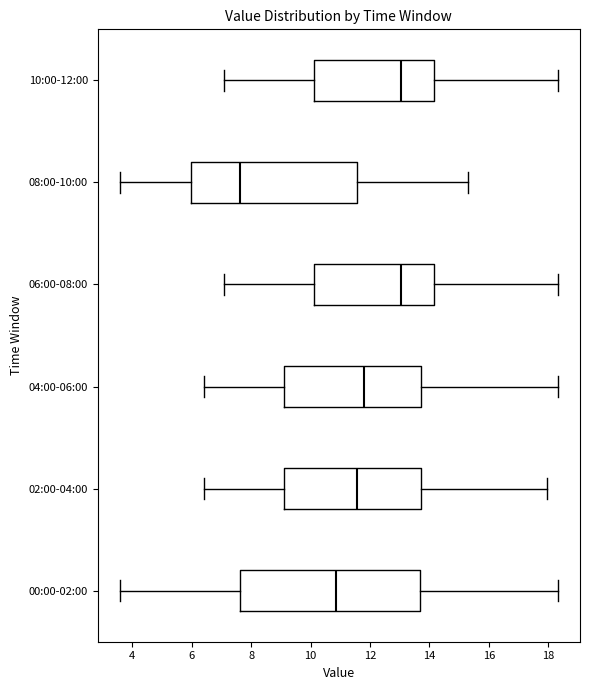

Reading bottom to top, read every box against the x-axis: the position of its median line, the range the box covers, and the ends of its whiskers. The values are not printed on the chart, so give them approximately, as read against the axis.

00:00-02:00: median 10.8, box 7.6 to 13.6, whiskers 3.6 to 18.4
02:00-04:00: median 11.6, box 9.2 to 13.8, whiskers 6.4 to 18.0
04:00-06:00: median 11.8, box 9.2 to 13.8, whiskers 6.4 to 18.4
06:00-08:00: median 13.0, box 10.2 to 14.2, whiskers 7.2 to 18.4
08:00-10:00: median 7.6, box 6.0 to 11.6, whiskers 3.6 to 15.4
10:00-12:00: median 13.0, box 10.2 to 14.2, whiskers 7.2 to 18.4